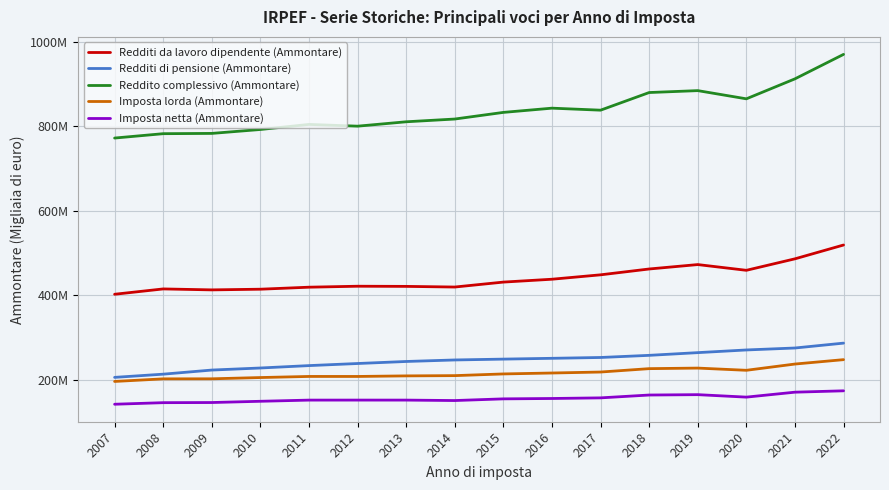

Is it true that Imposta lorda (Ammontare) equals 378975430.4 at 2016?

False